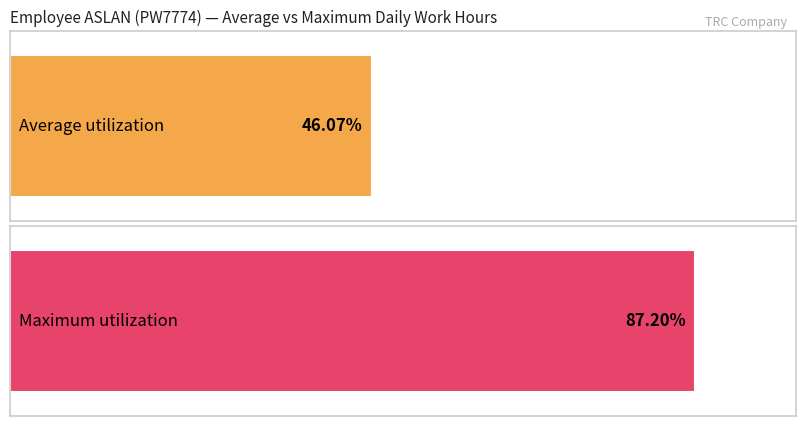

How many series are shown in this chart?

1